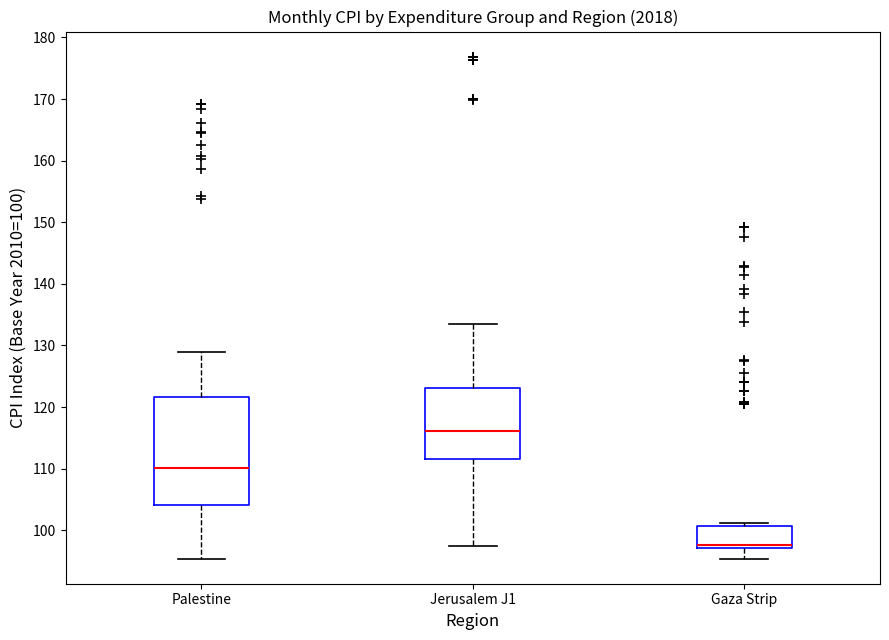

Where does the median line of the box for Gaza Strip sit on the y-axis? The values are not printed on the chart, so give them approximately, as read against the axis.

98